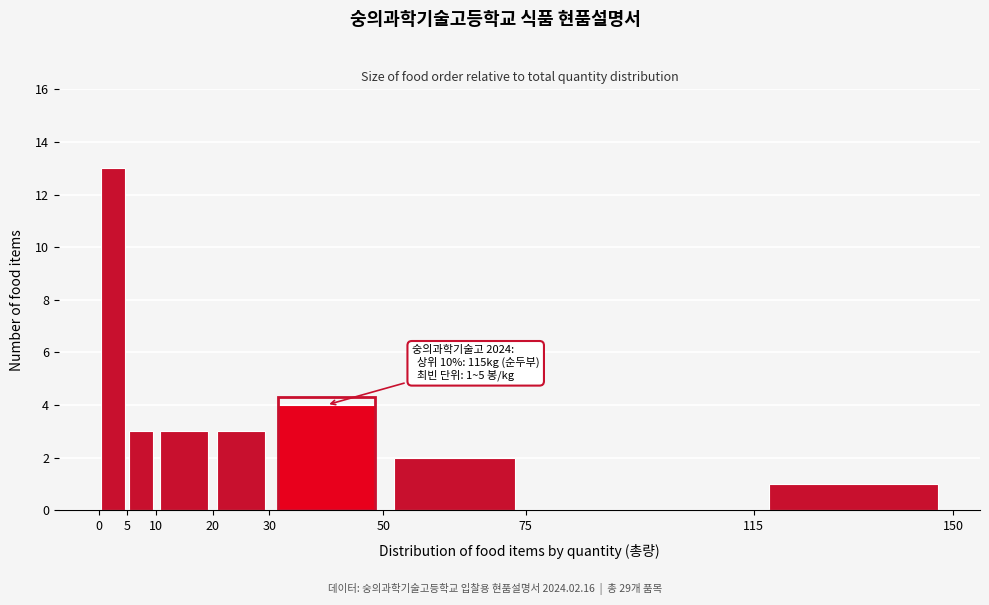

Which range on the x-axis has the tallest bar?

0 to 5